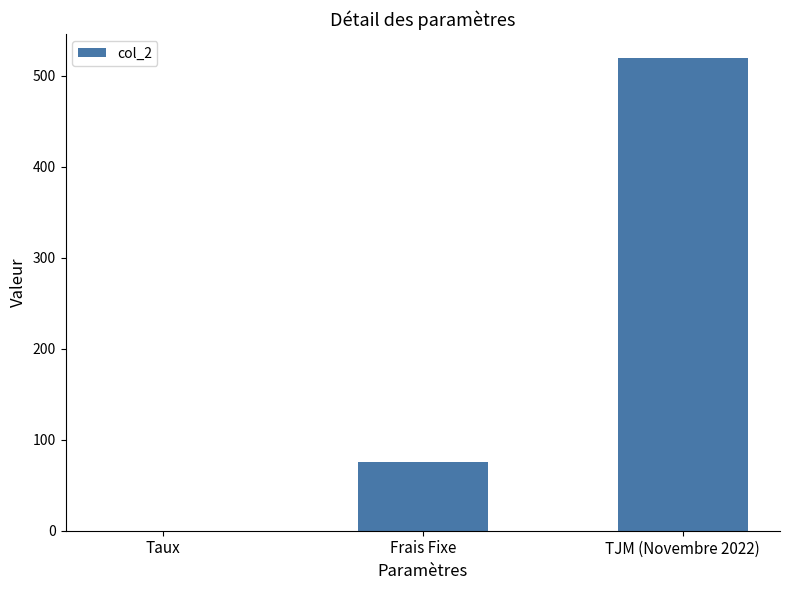

Are the bars horizontal?

No